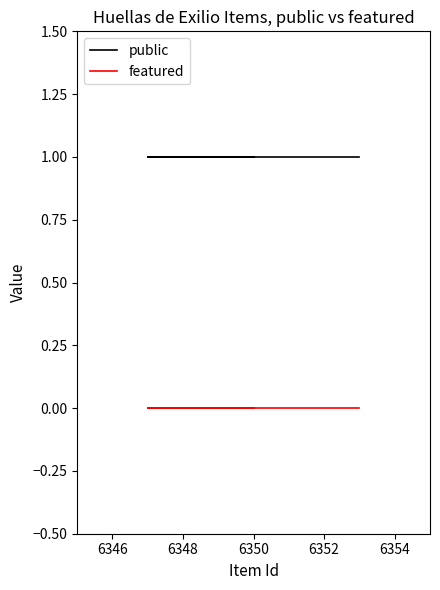

Is this an area chart (filled region under the line)?

No